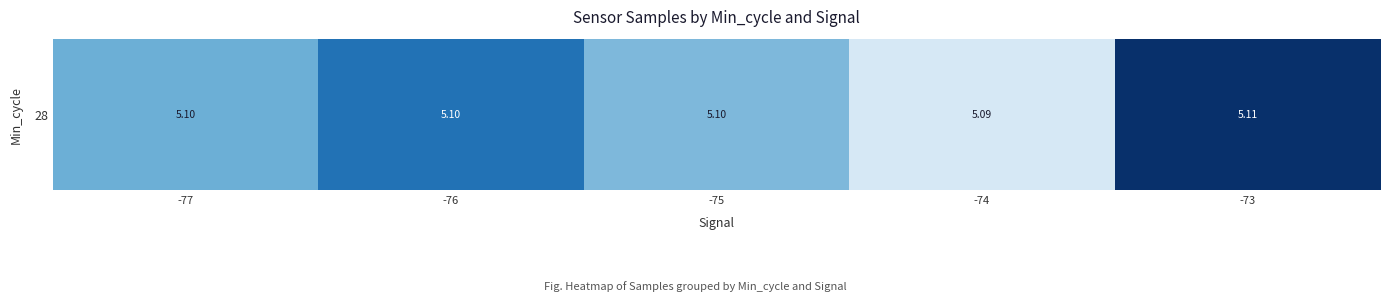

Rank the categories by value from highest to lowest.

-73, -76, -77, -75, -74